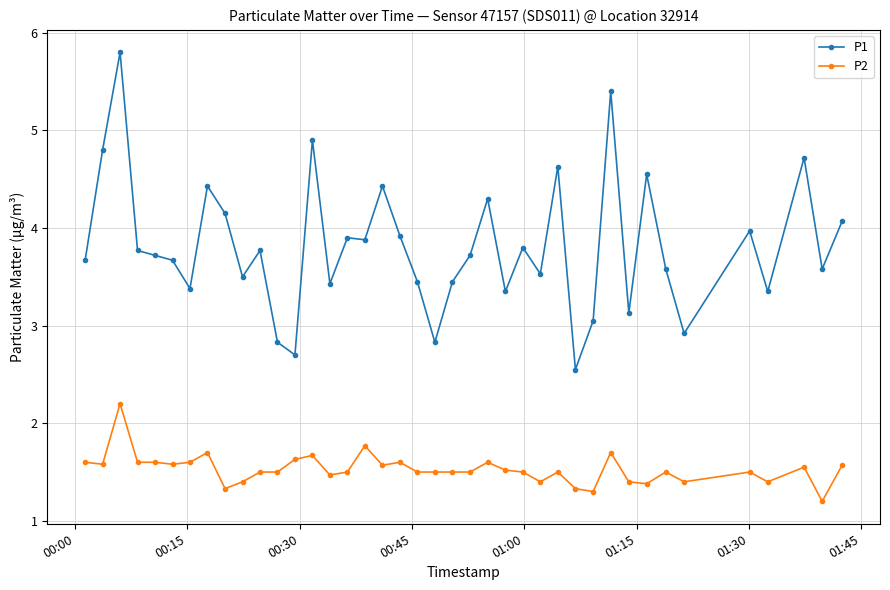

What is the maximum value for P1?

5.8